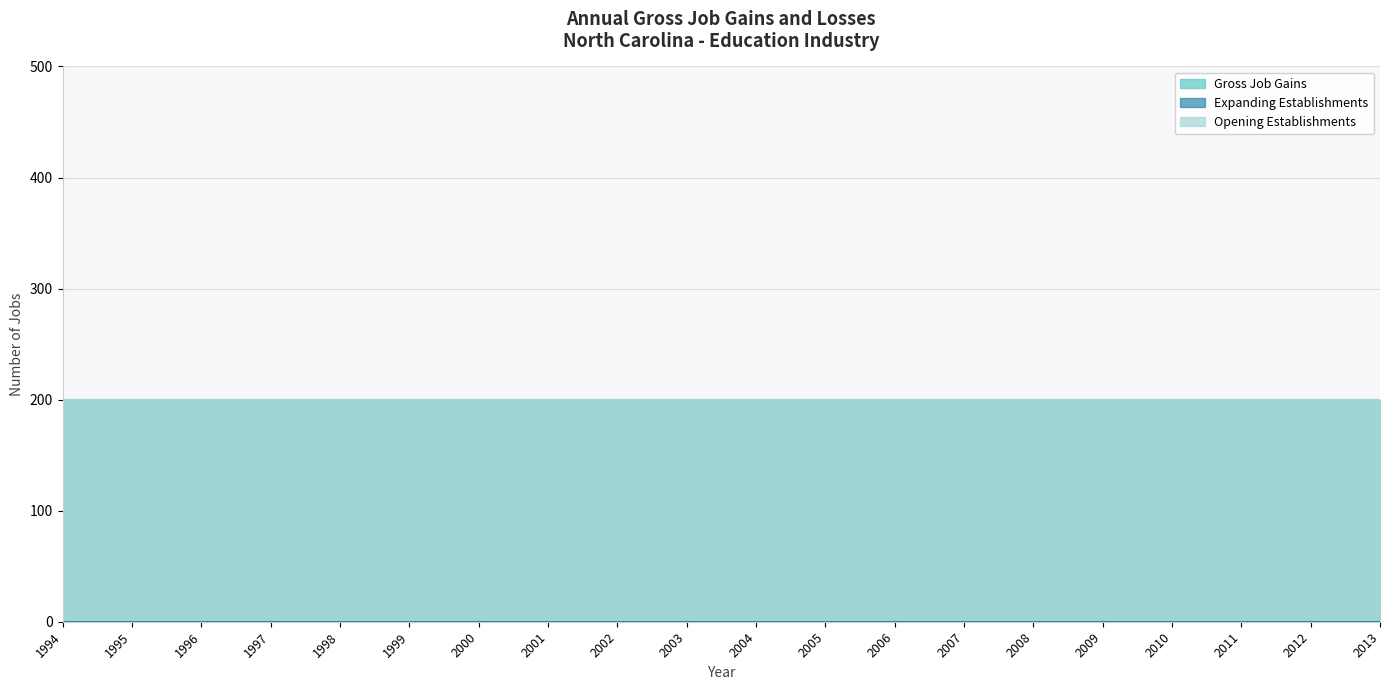

The value of Opening Establishments at 2009 is 200. True or false?

True